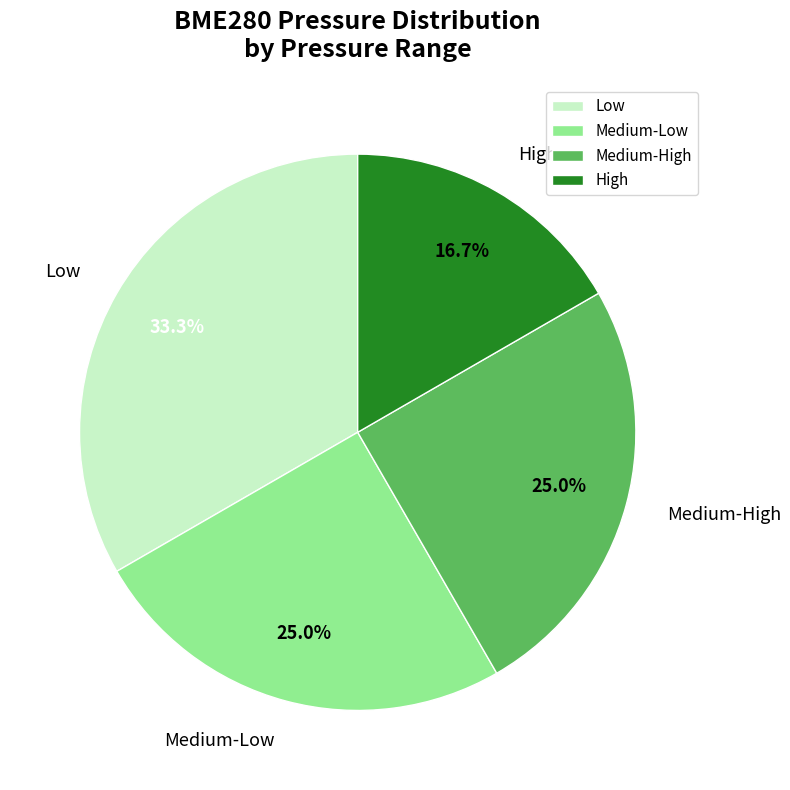

What is the ratio of the value at Low to the value at High?

2.0